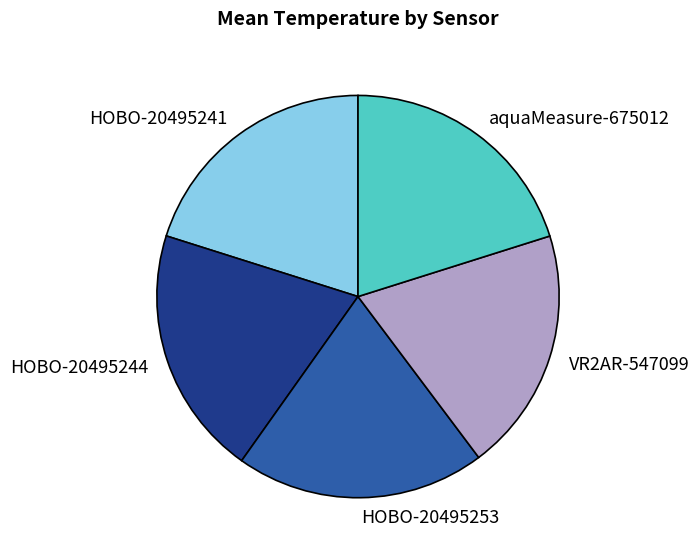

True or false: aquaMeasure-675012 accounts for 15% of the total.

False